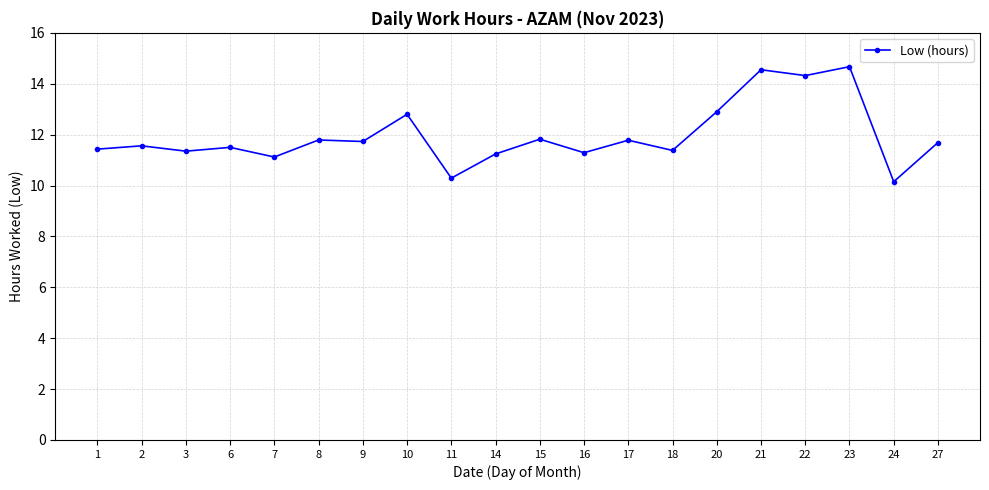

What is the ratio of the value at 27 to the value at 22?

0.8